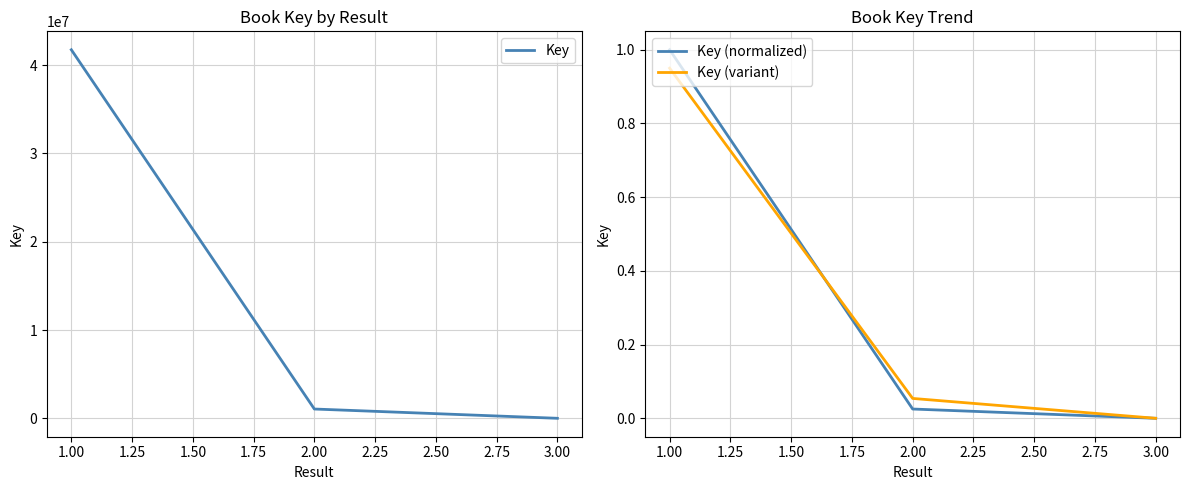

At which label does Key (variant) reach its peak?

1.00